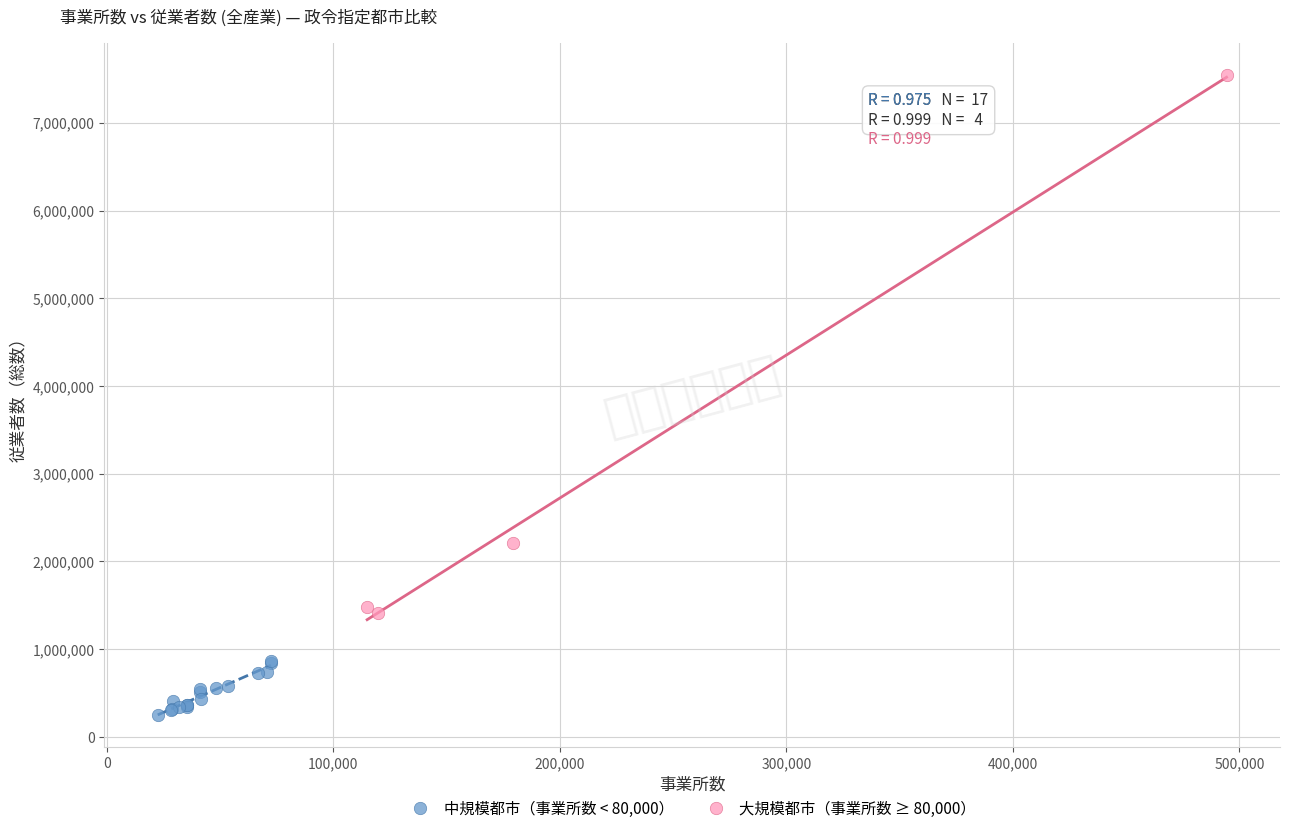

Which series contains the lowest Y value?

中規模都市（事業所数 < 80,000）